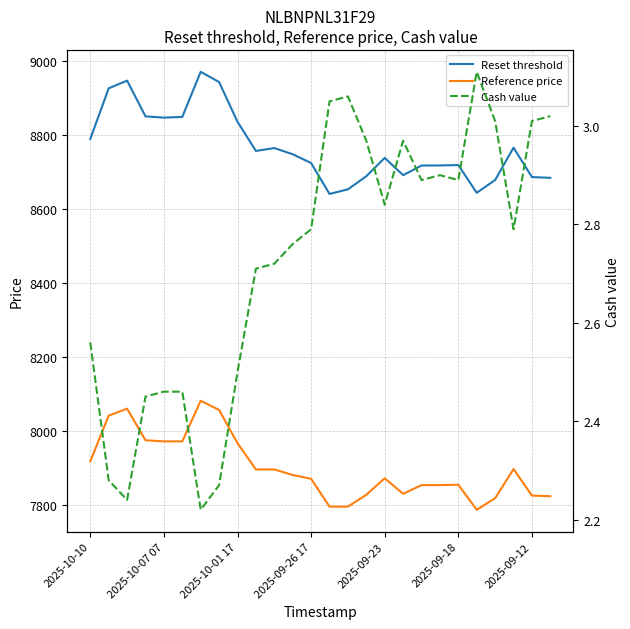

What is the sum of all Cash value values?

70.9